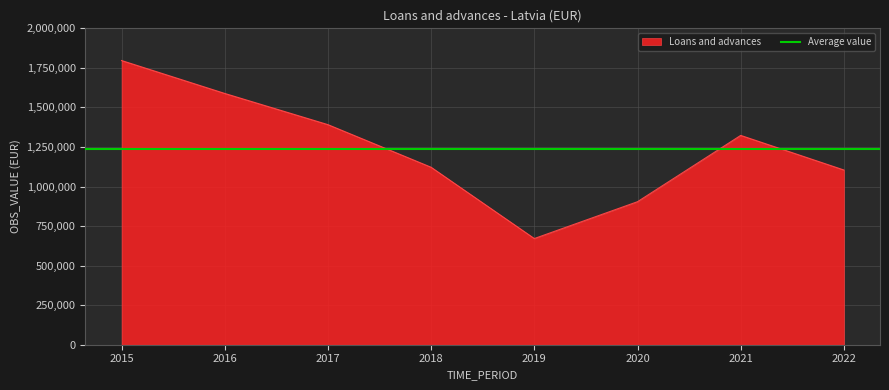

The chart shows a value of 301779 at 2021. True or false?

False